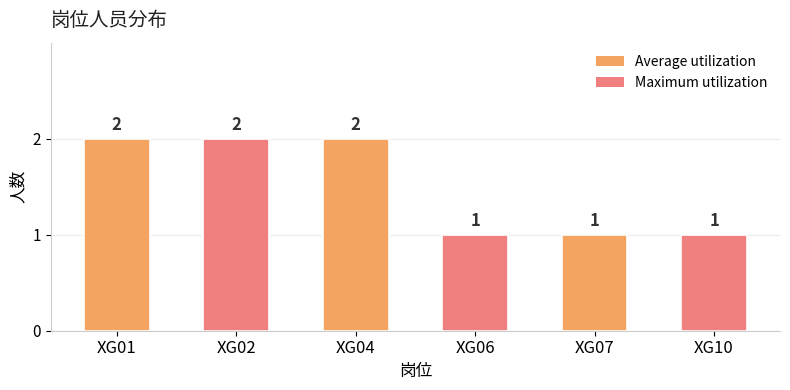

The value at XG04 is 3. True or false?

False